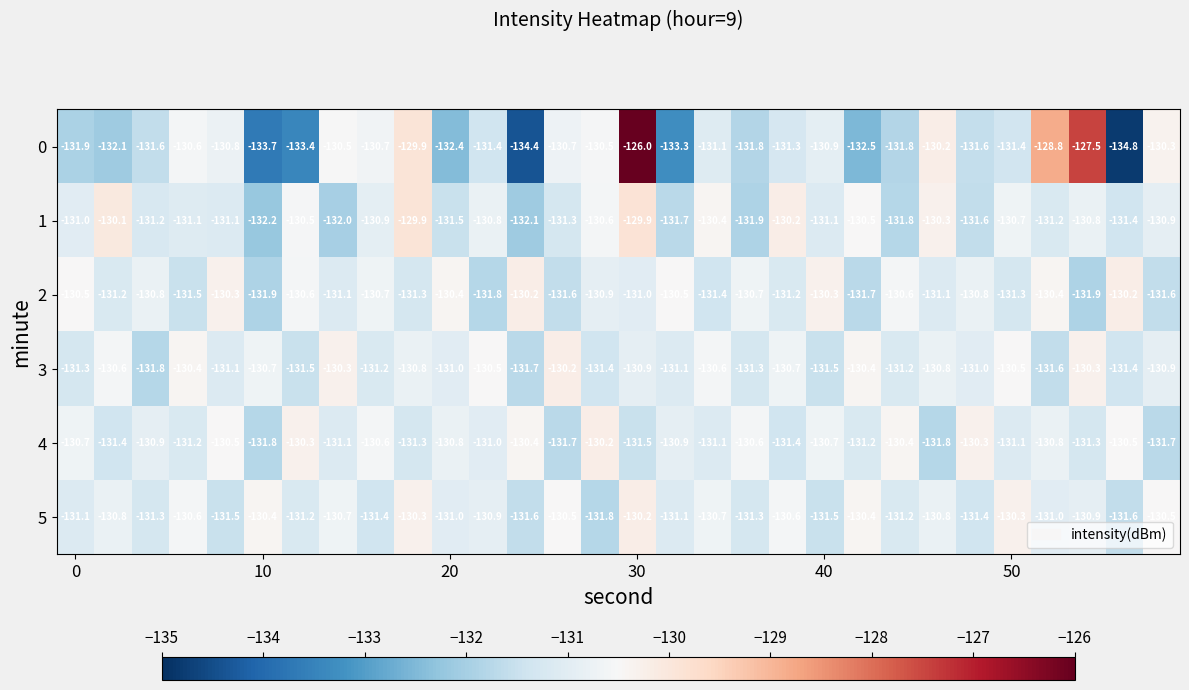

At how many categories does at least one series exceed -130?

4